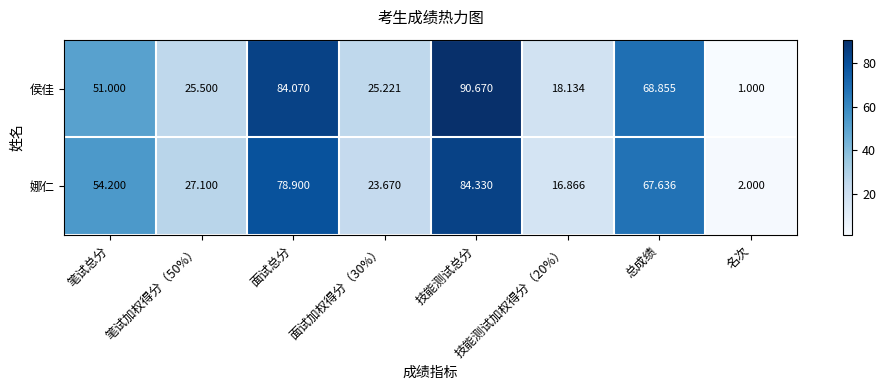

Which category has the highest value across all series?

技能测试总分